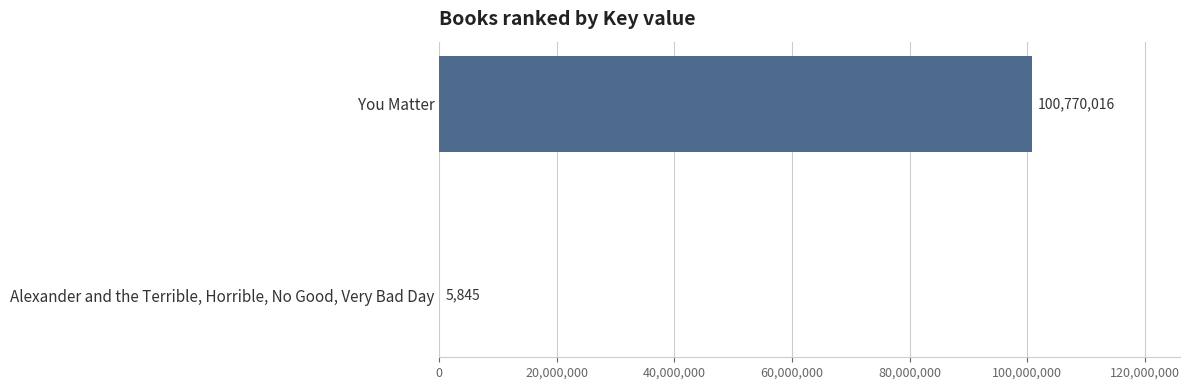

Reading top to bottom, list all the values displayed in this chart.

You Matter=100770016	Alexander and the Terrible, Horrible, No Good, Very Bad Day=5845